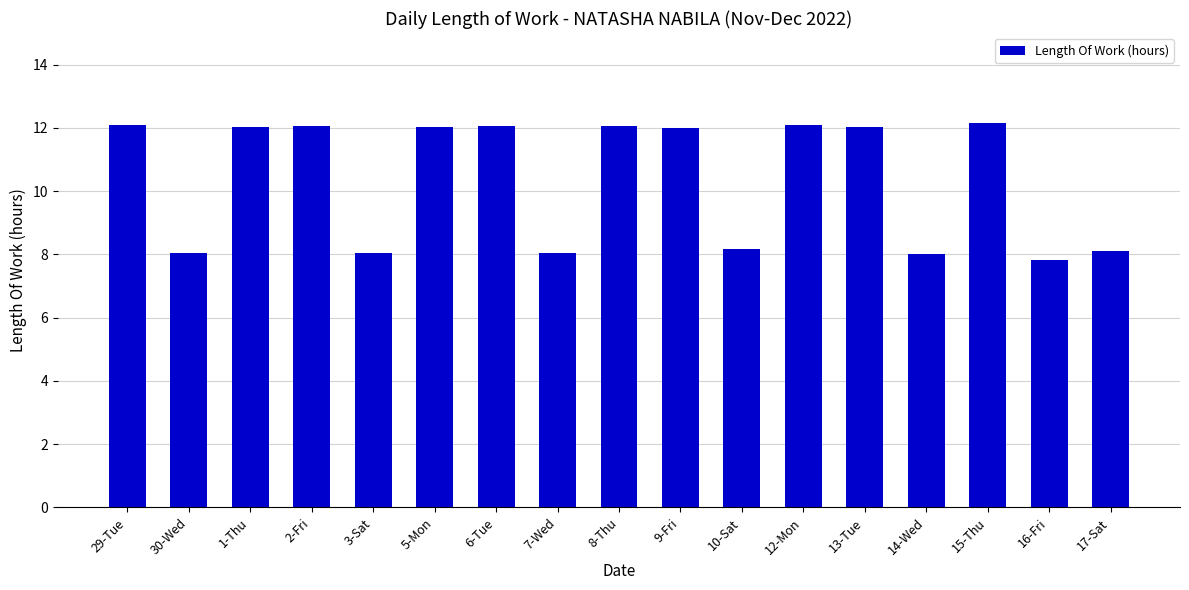

What is the maximum value shown in the chart?

12.1